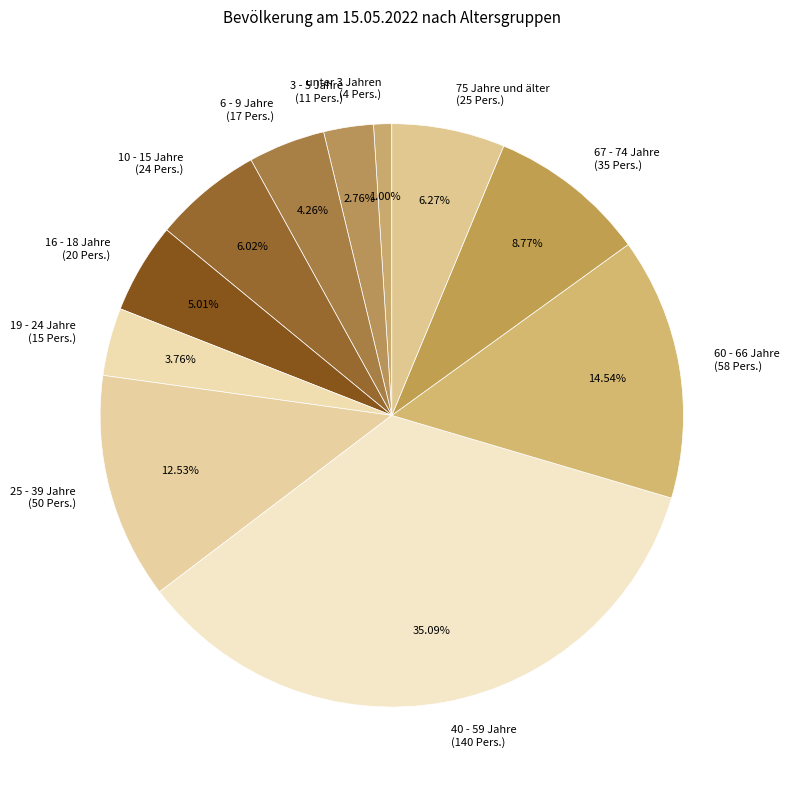

To the nearest percent, what is the average slice percentage?

9%